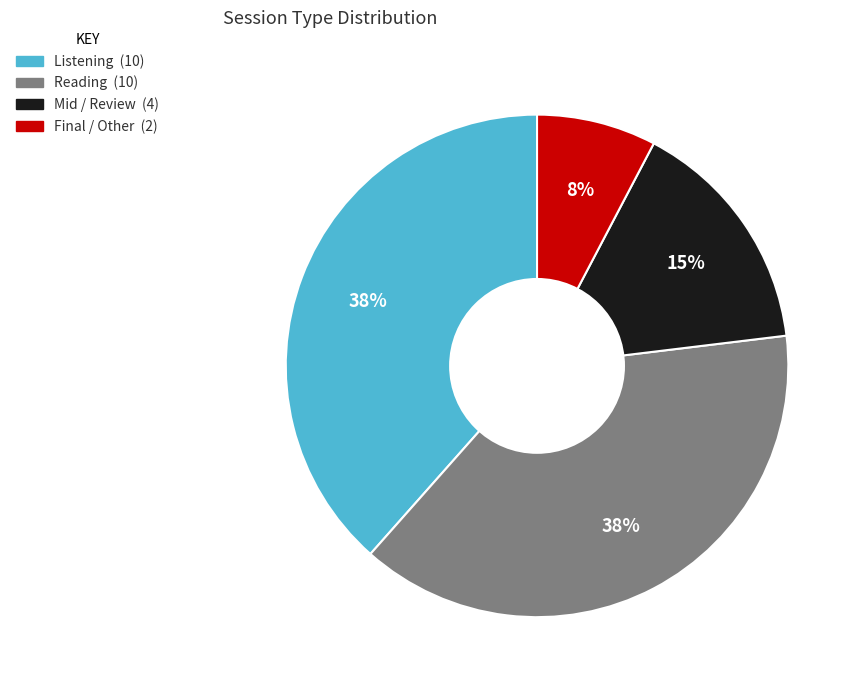

To the nearest percent, what is the average slice percentage?

25%